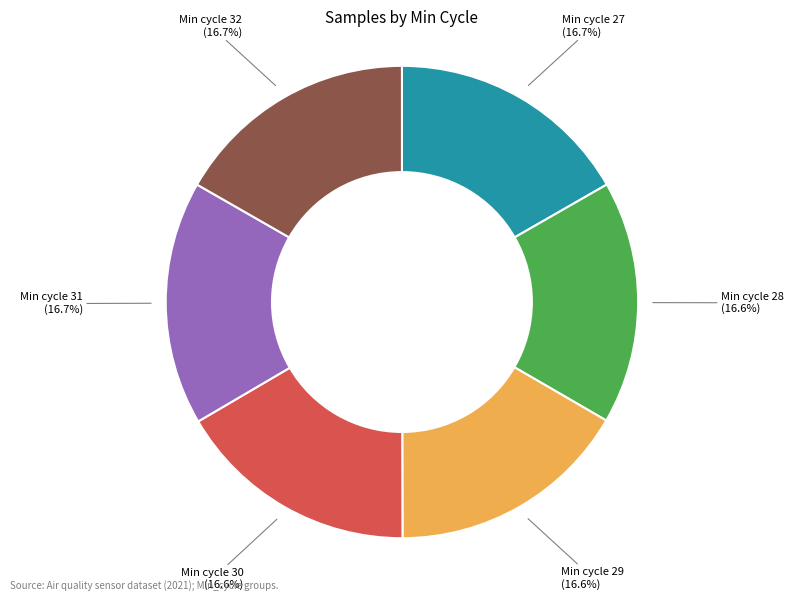

Is there a majority slice in this chart?

No